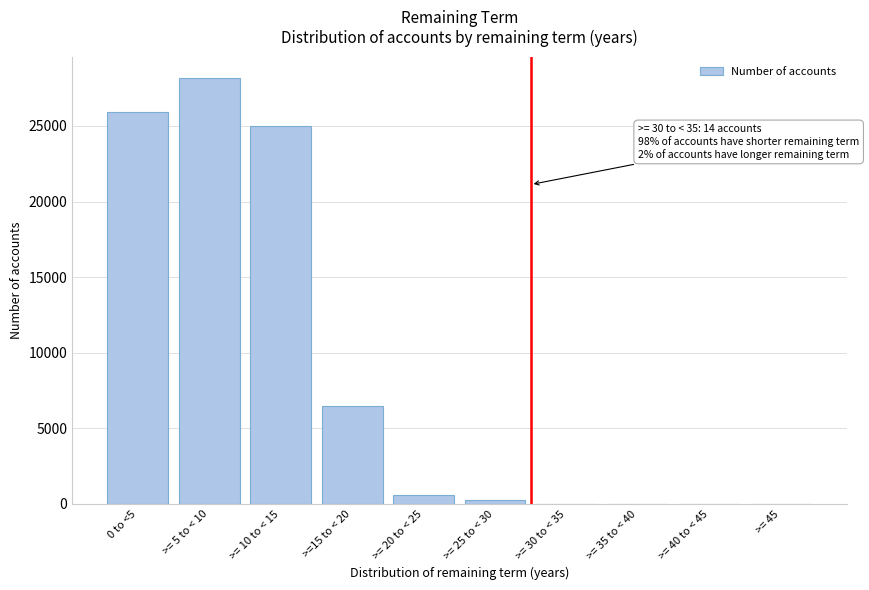

What is the greatest value displayed?

28171